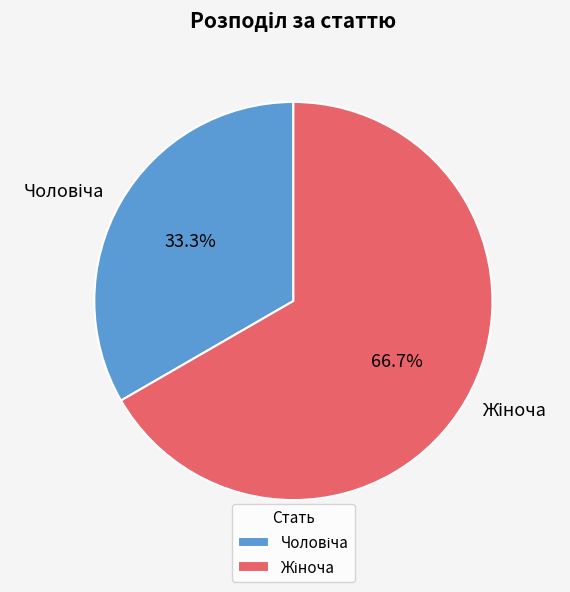

How many segments does this pie chart have?

2